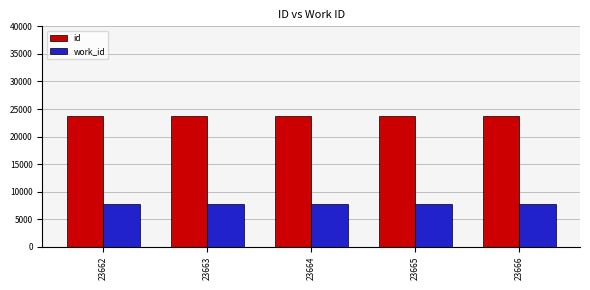

What is the smallest value displayed?

7842